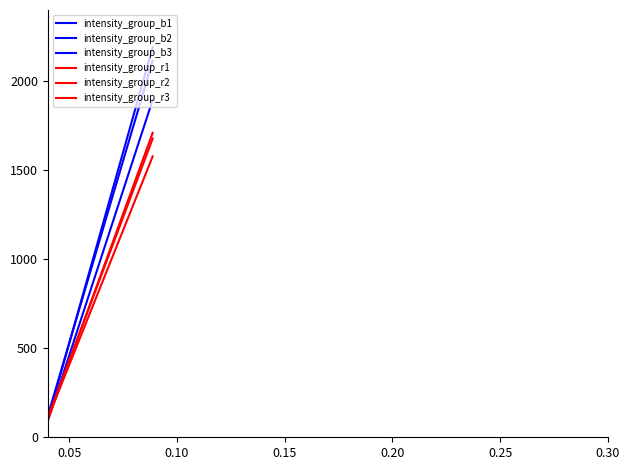

Is this an area chart (filled region under the line)?

No